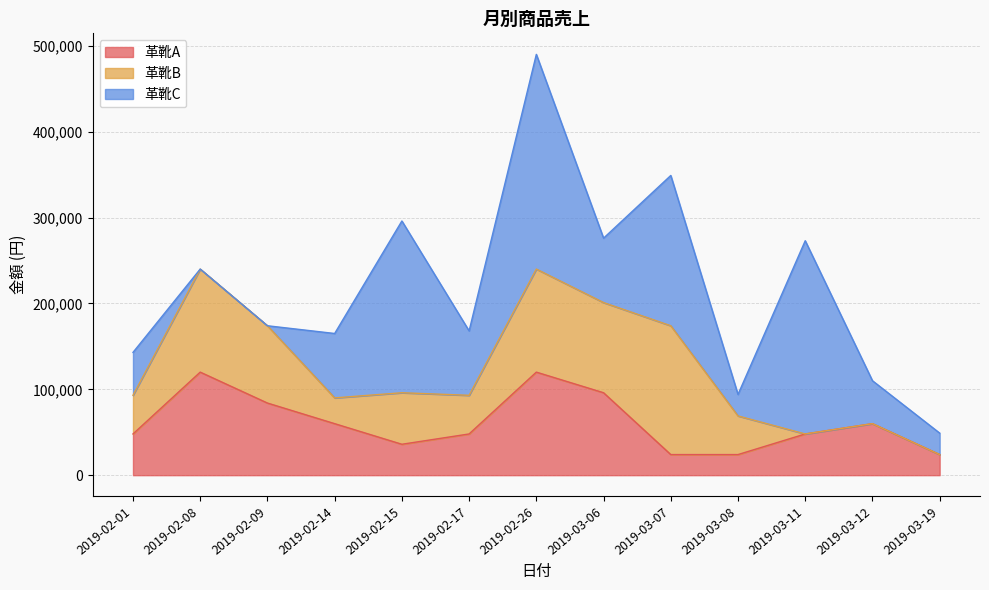

Where do 革靴C and 革靴B first cross each other?

2019-02-01 and 2019-02-08